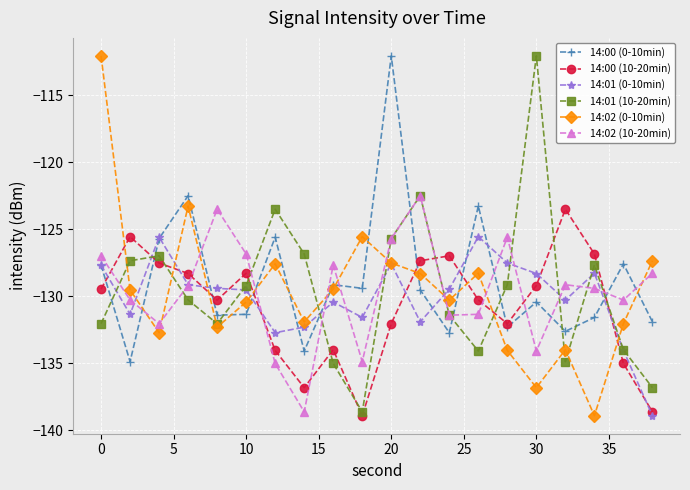

True or false: 14:01 (10-20min) has more than 2 interior local peaks.

True